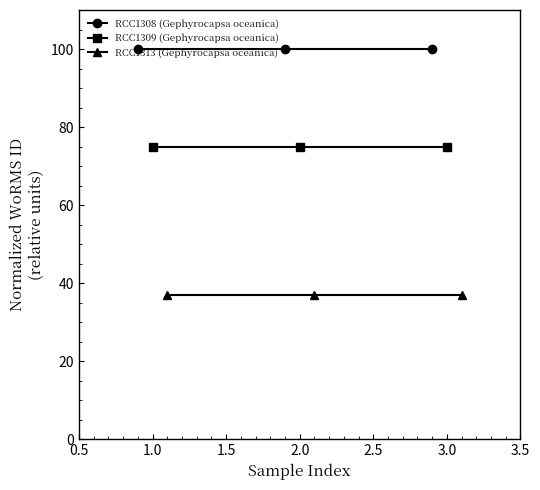

Which series changed the most between 1.0 and 1.5?

RCC1308 (Gephyrocapsa oceanica)